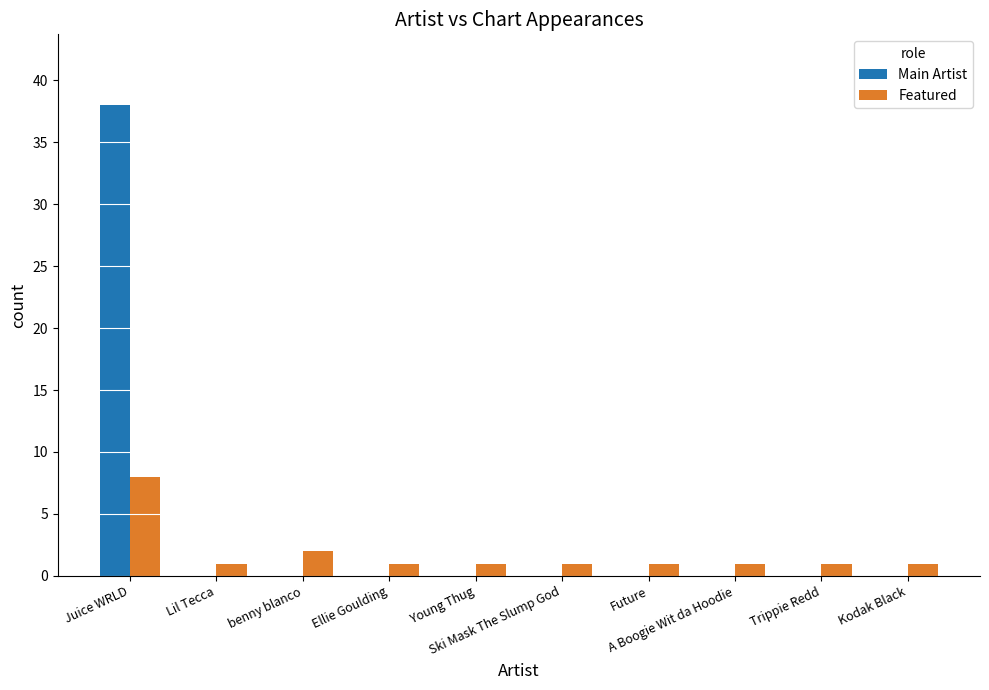

What is the greatest value displayed?

38